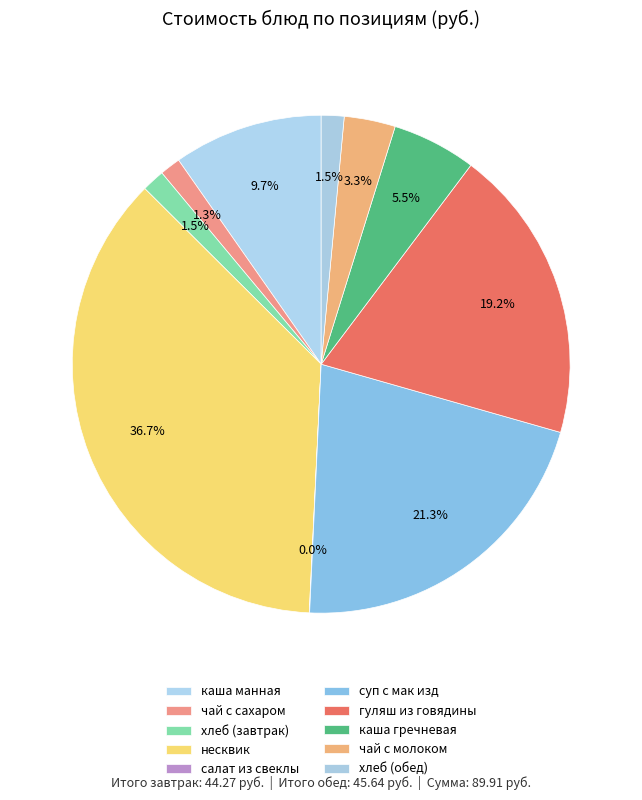

What percentage is the хлеб (обед) slice, to the nearest percent?

1%